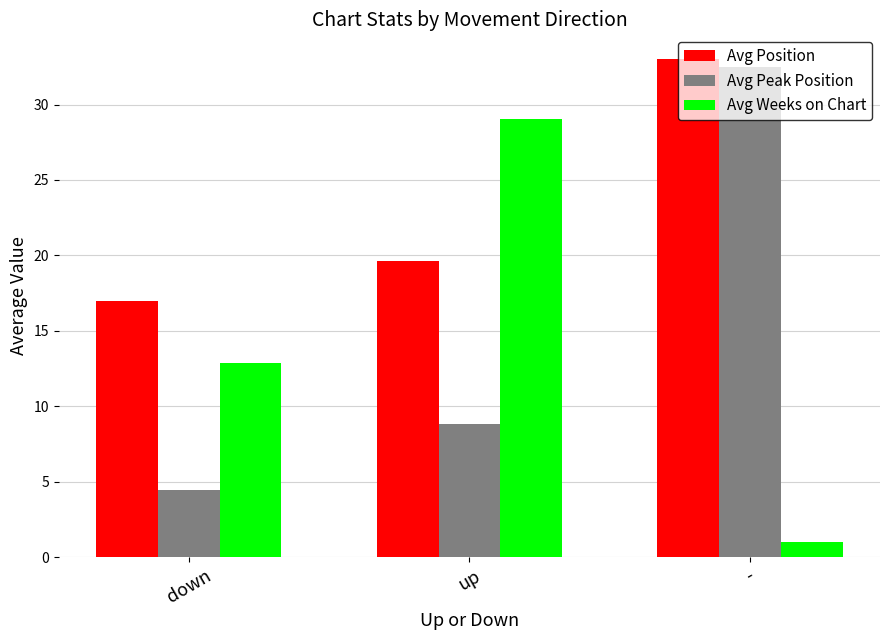

What is the sum of the Avg Position values at up and -?

52.6